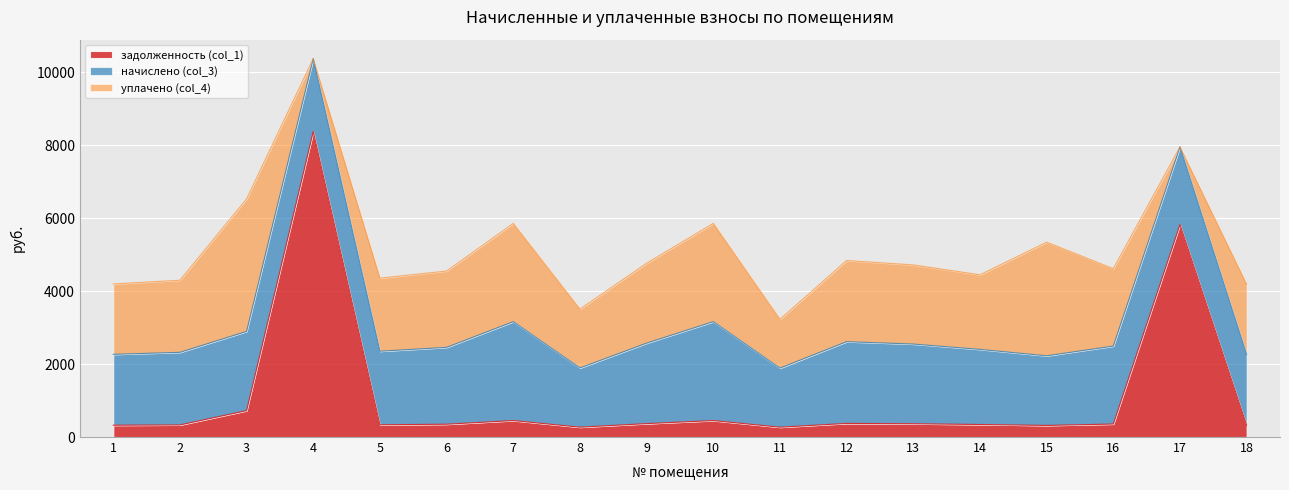

Is the value of уплачено (col_4) at 8 greater than the value of начислено (col_3) at 12?

No